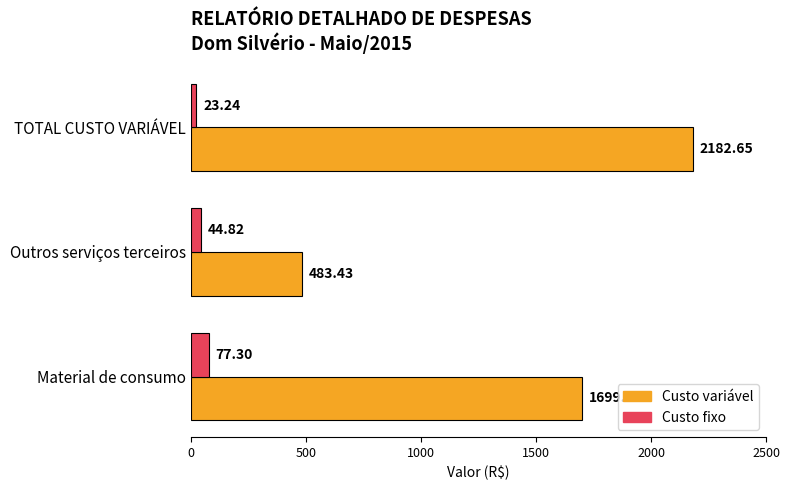

At Material de consumo, list the series in order from largest to smallest.

Custo variável, Custo fixo